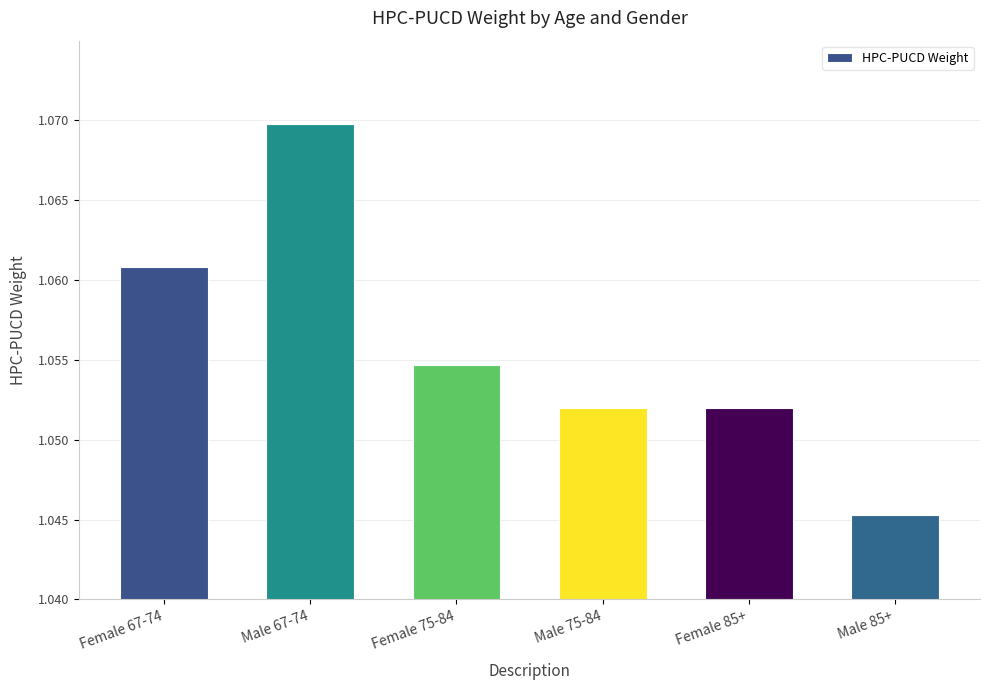

Which label corresponds to the largest value in the chart?

Male 67-74